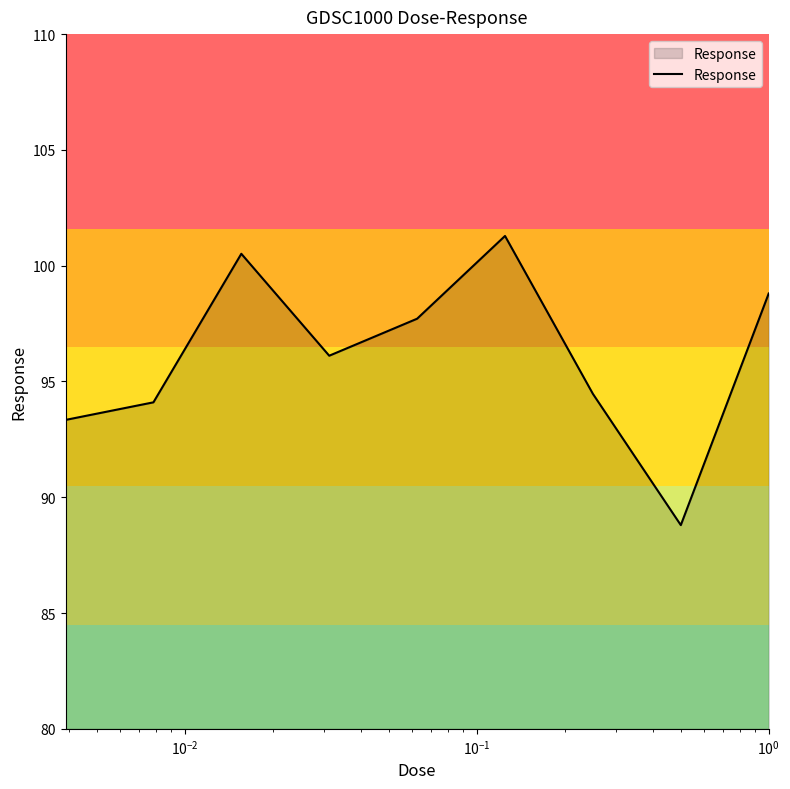

Does the chart display data point markers on the line(s)?

No